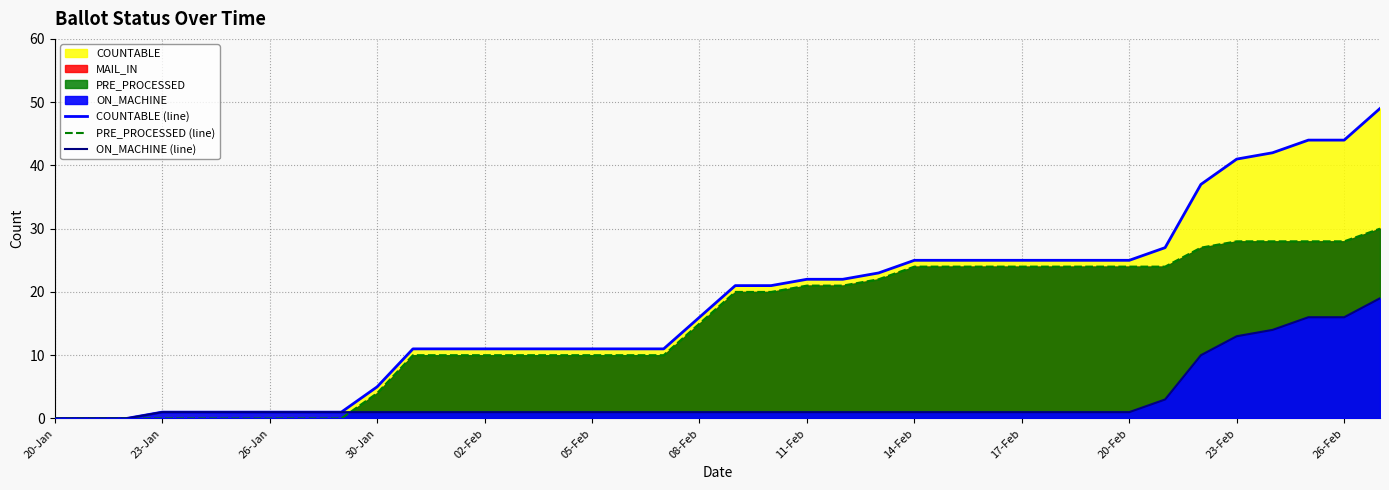

How many lines are shown in the chart?

3